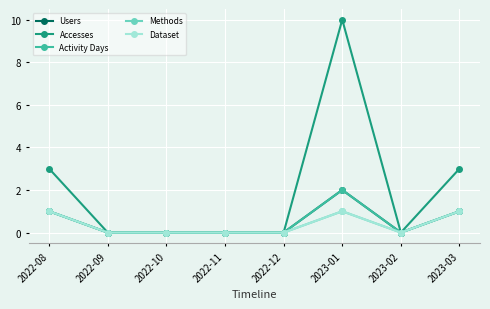

True or false: Methods and Users cross at least once.

False